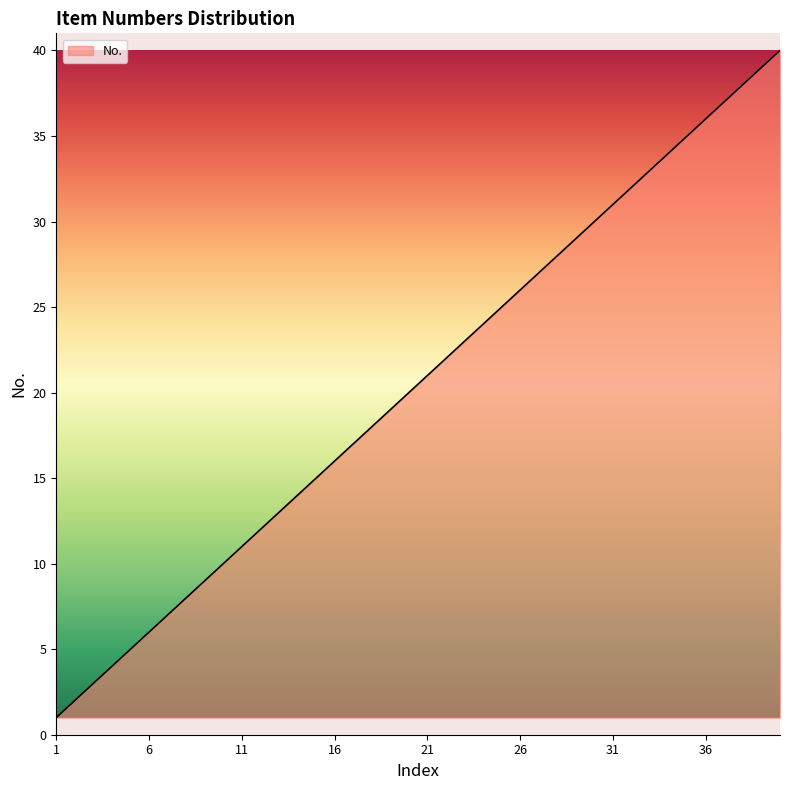

What is the difference between the maximum and minimum values?

39